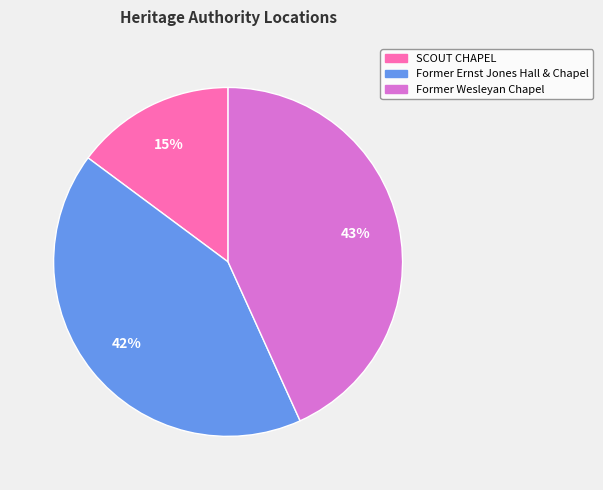

What percentage is the Former Wesleyan Chapel slice, to the nearest percent?

43%